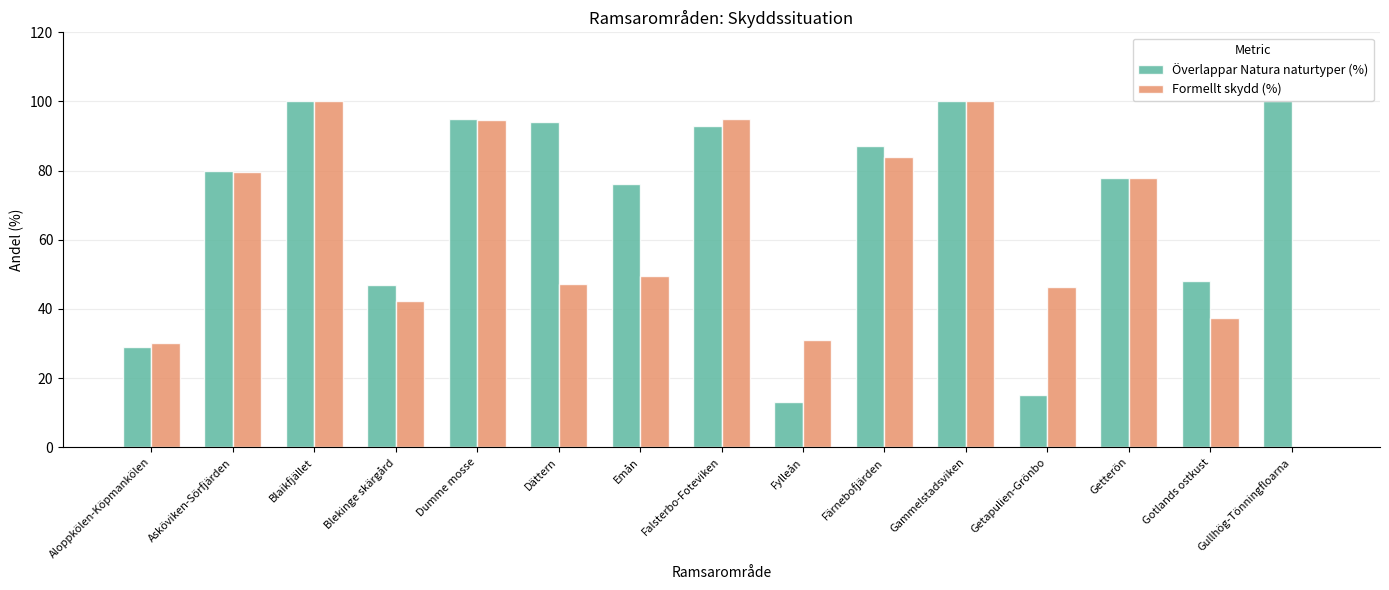

What is the sum of all Överlappar Natura naturtyper (%) values?

1055.0